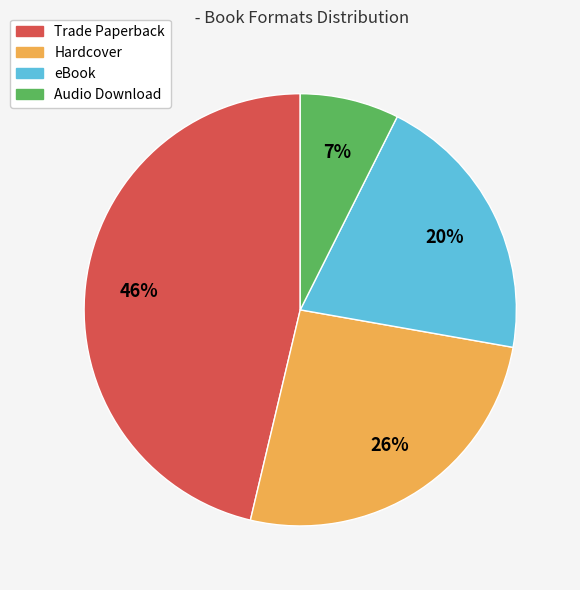

Rank the categories by value from highest to lowest.

Trade Paperback, Hardcover, eBook, Audio Download